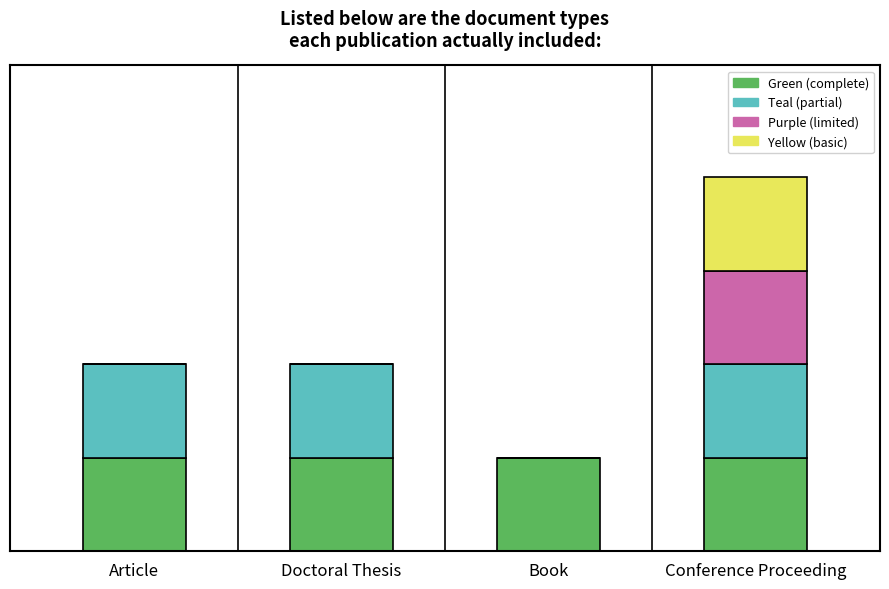

Rank the series by their maximum value, from lowest to highest.

Green (complete), Teal (partial), Purple (limited), Yellow (basic)